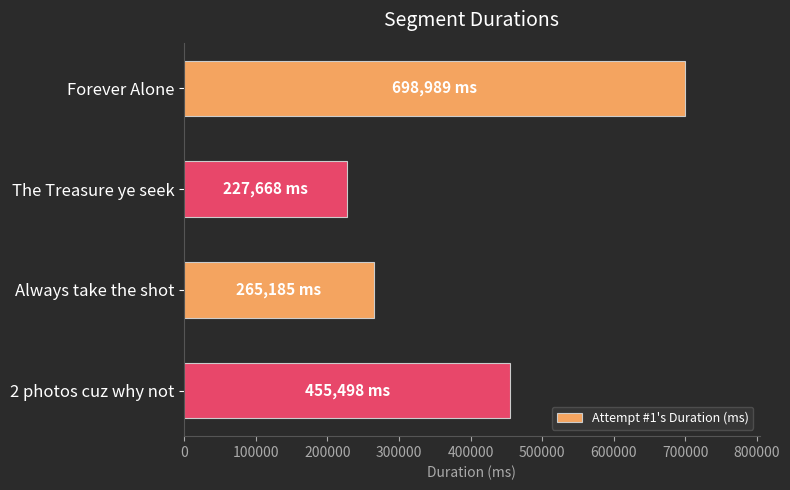

Reading top to bottom, transcribe all the data shown in this chart.

698989	227668	265185	455498